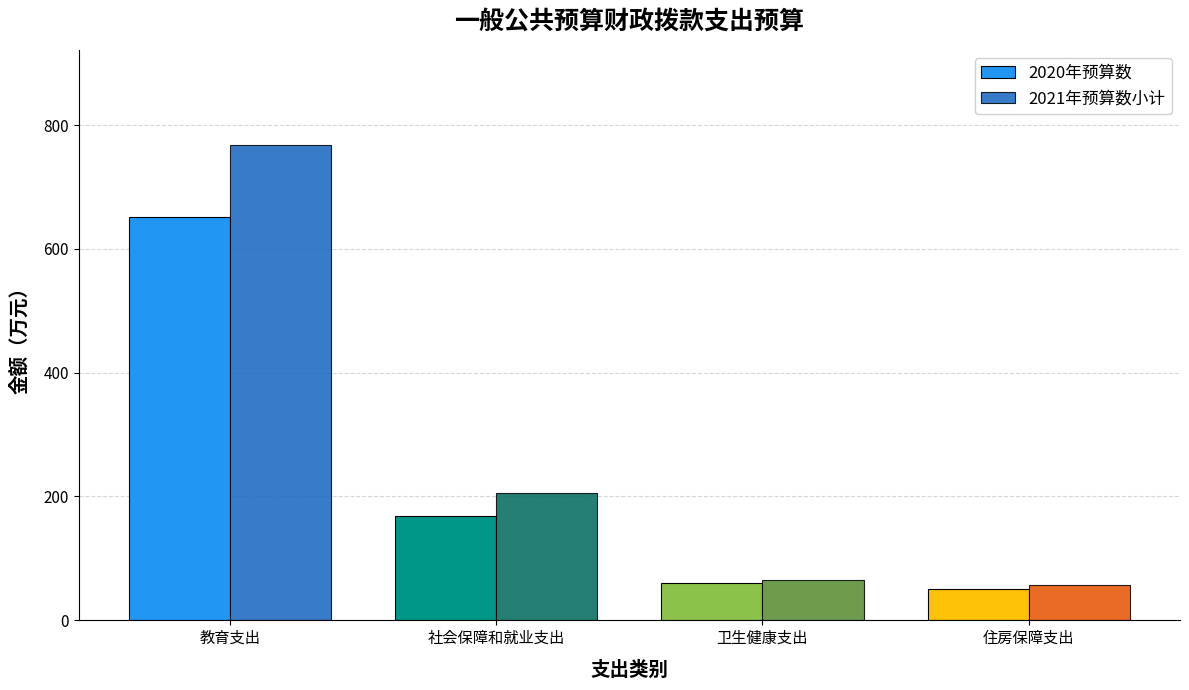

What is the difference between the maximum and minimum values in the 2020年预算数 series?

601.7